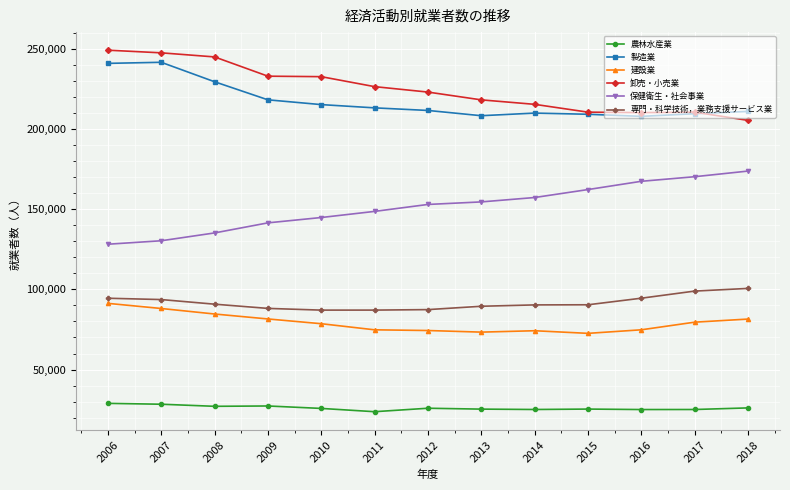

Which series has the largest total across all categories?

卸売・小売業